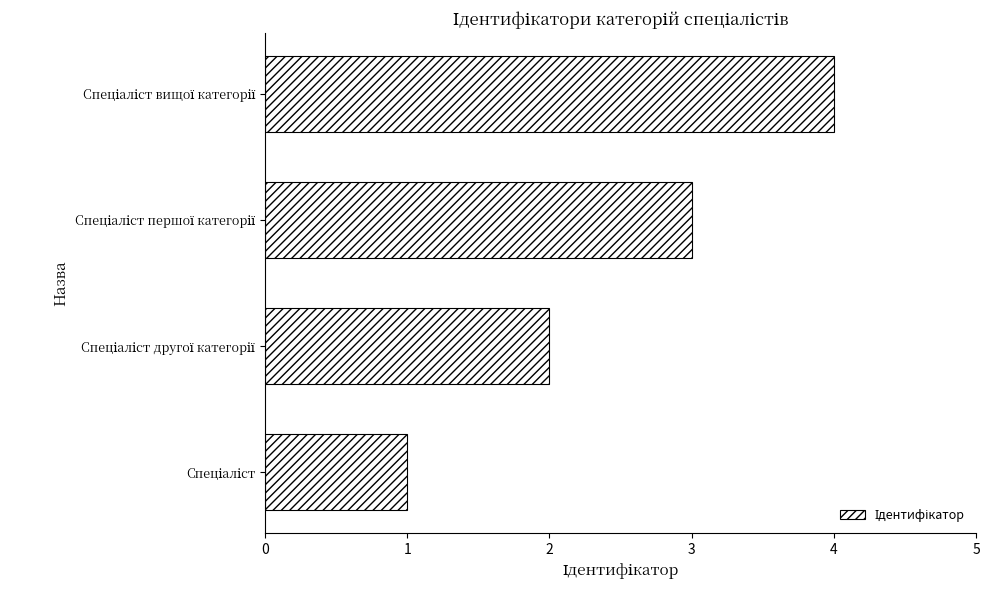

How many values are below 3?

2